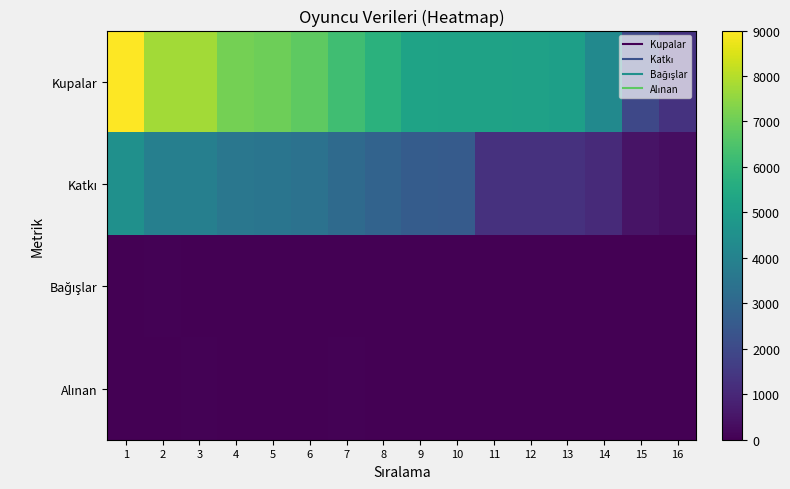

Between 11 and 8, which is larger?

8